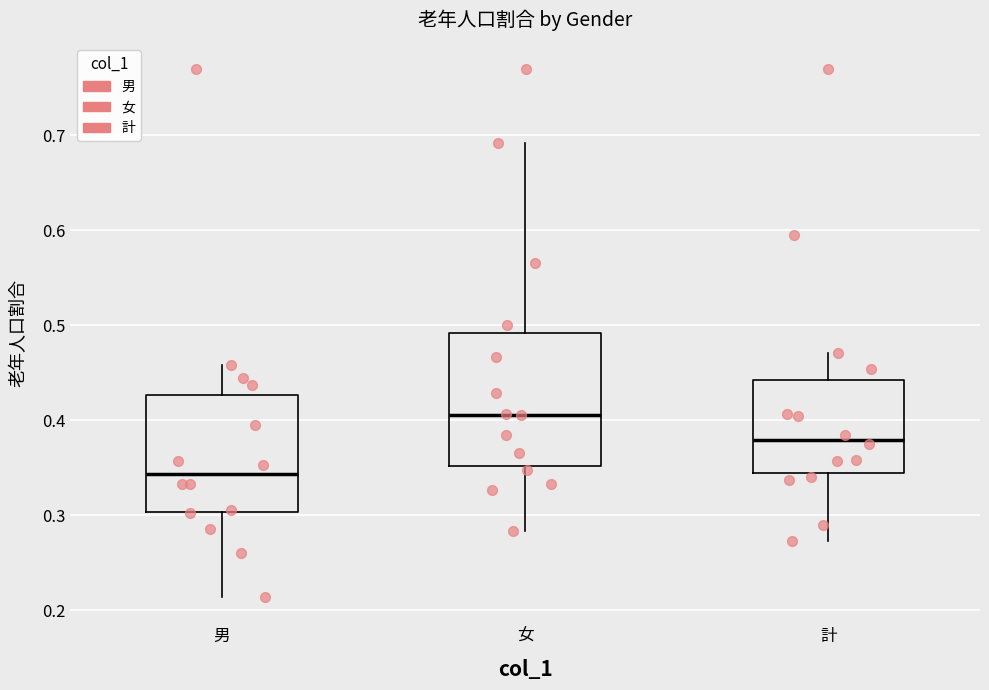

Reading left to right, transcribe this box plot: for each box, give where its median line is, the range the box spans, and where its two whiskers end, as read against the y-axis. The values are not printed on the chart, so give them approximately, as read against the axis.

男: median 0.34, box 0.30 to 0.43, whiskers 0.21 to 0.46
女: median 0.41, box 0.35 to 0.49, whiskers 0.28 to 0.69
計: median 0.38, box 0.34 to 0.44, whiskers 0.27 to 0.47